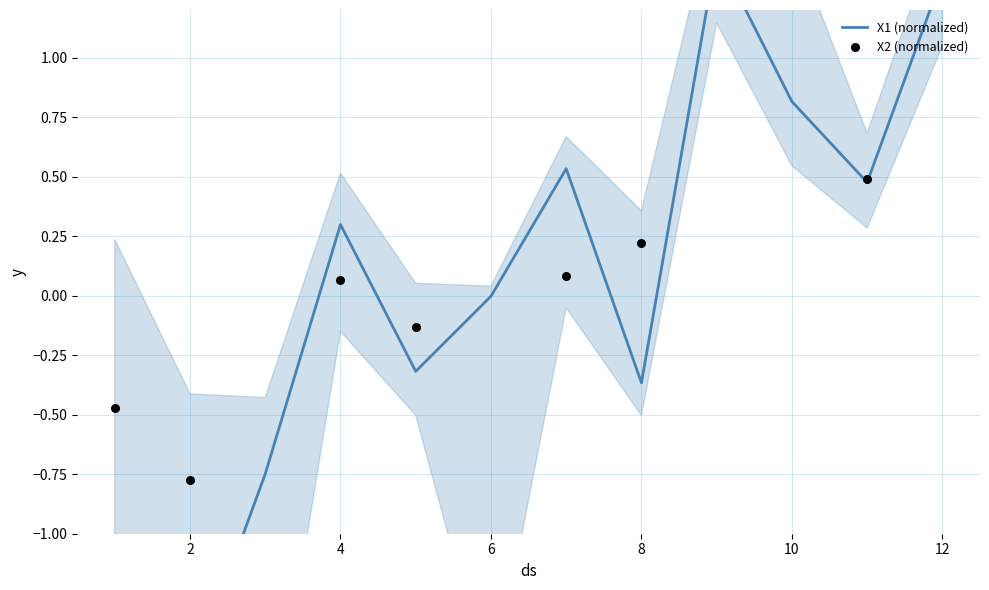

What are all the series names shown in the legend?

X1 (normalized), X2 (normalized)